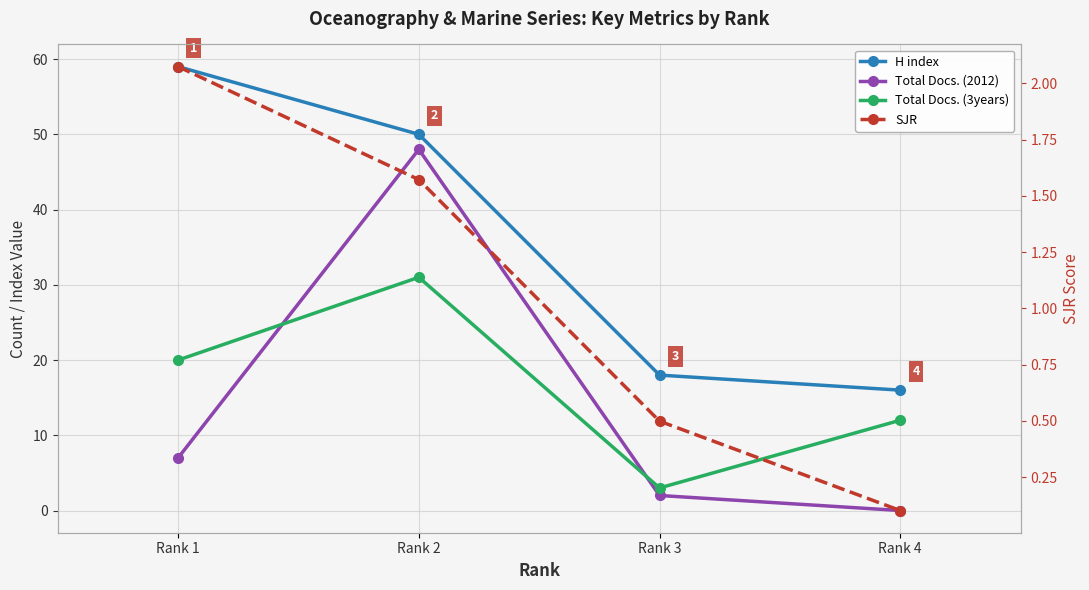

How many values in the Total Docs. (2012) series are below 7?

2